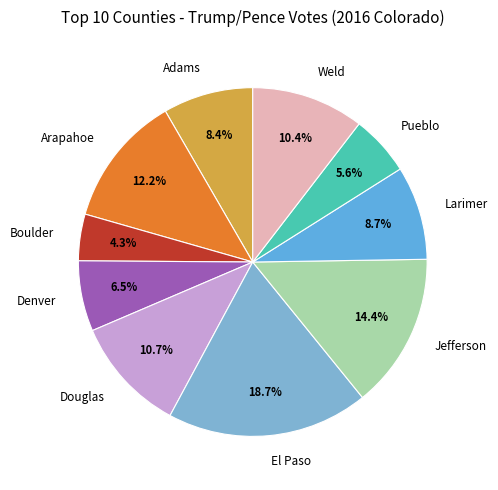

How many segments does this pie chart have?

10